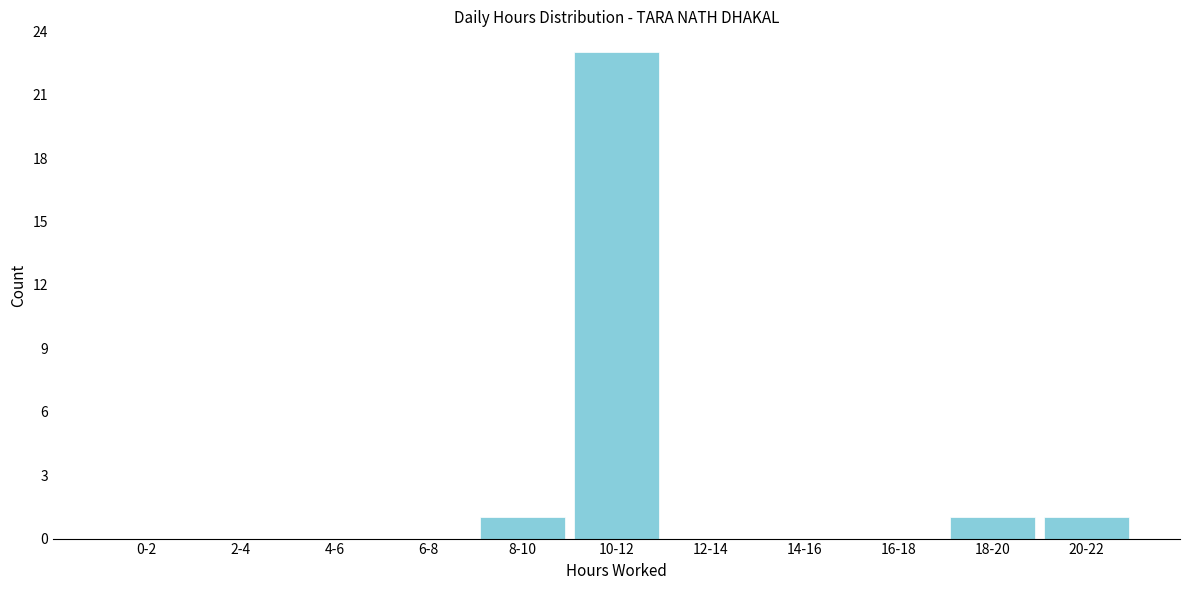

Reading left to right, list all the values displayed in this chart.

0-2=0	2-4=0	4-6=0	6-8=0	8-10=1	10-12=23	12-14=0	14-16=0	16-18=0	18-20=1	20-22=1